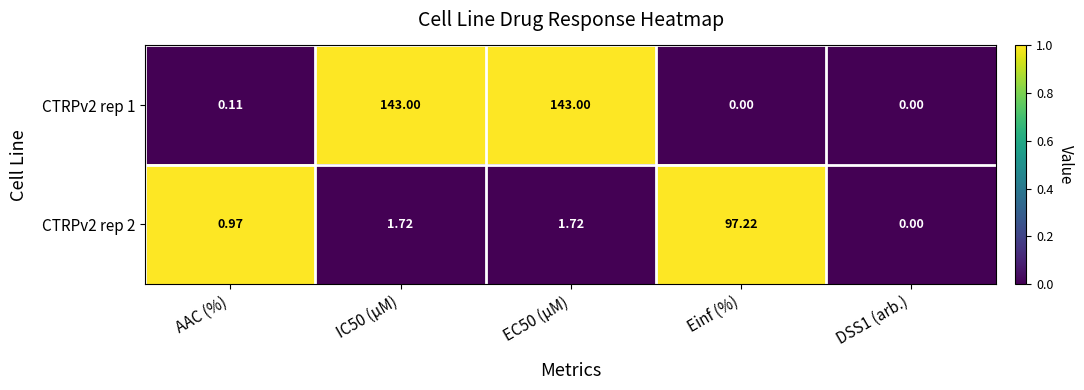

Is the value of CTRPv2 rep 2 at DSS1 (arb.) greater than the value of CTRPv2 rep 1 at IC50 (µM)?

No